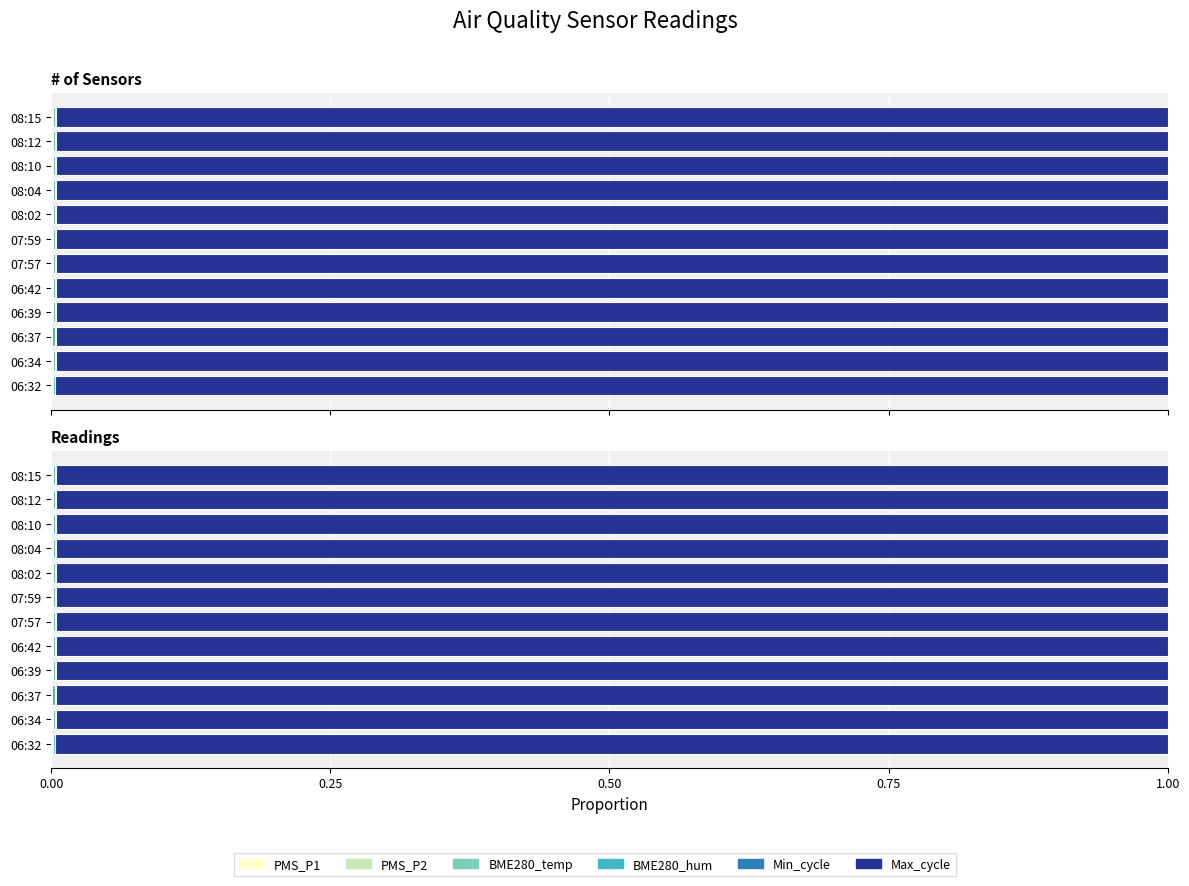

Which series has the largest total across all categories?

Max_cycle